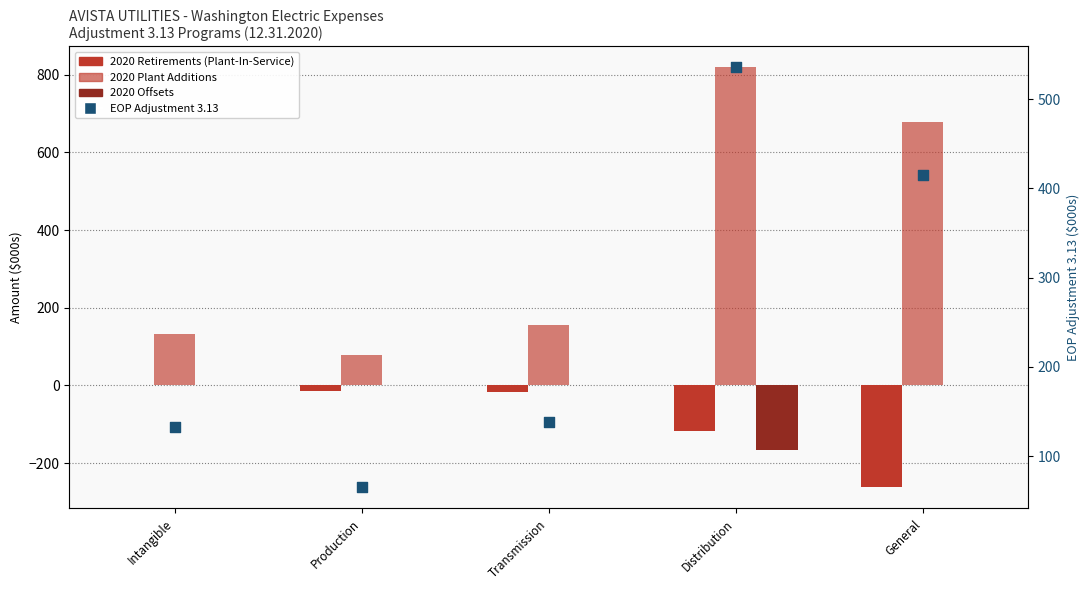

Is the value of 2020 Offsets at Production greater than the value of EOP Adjustment 3.13 at Distribution?

No